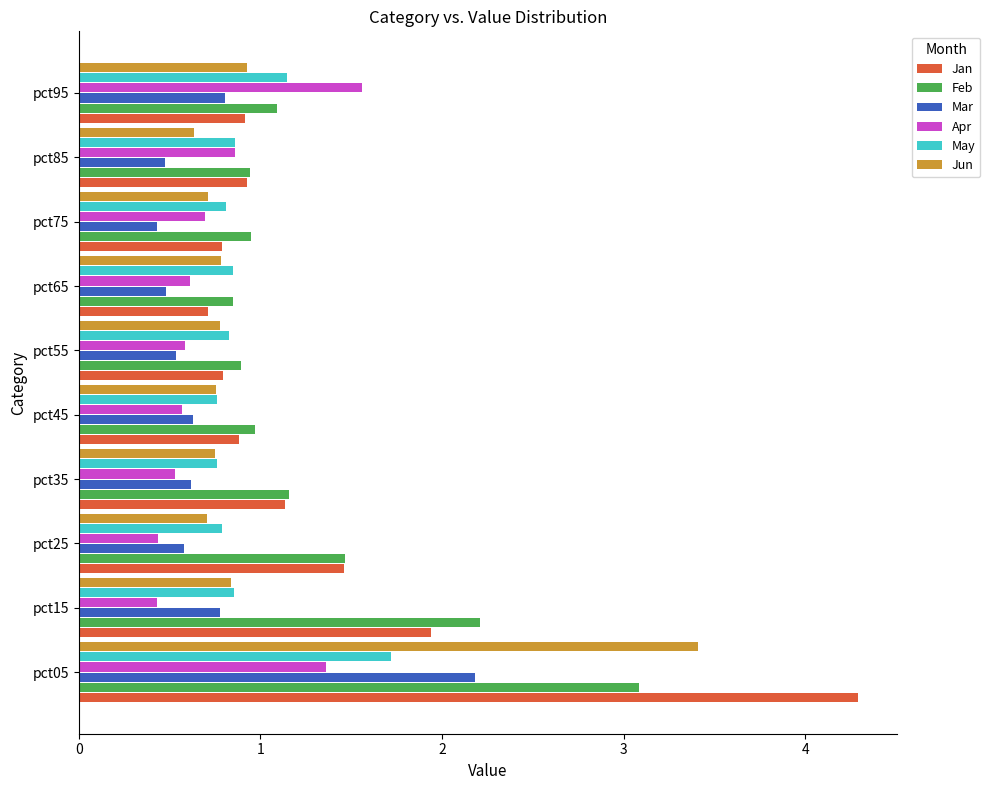

What is the average value of the Feb series?

1.4